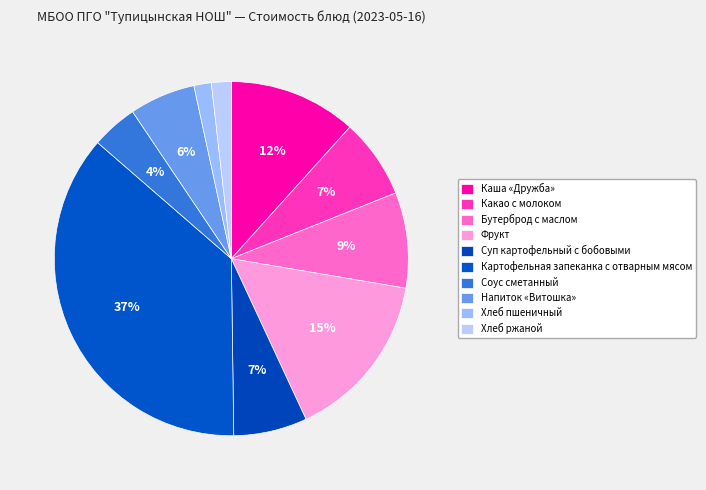

Which slice is the smallest?

Хлеб пшеничный